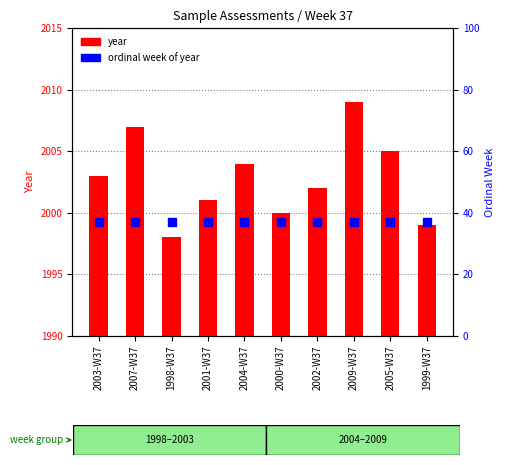

At how many categories does at least one series exceed 293?

10